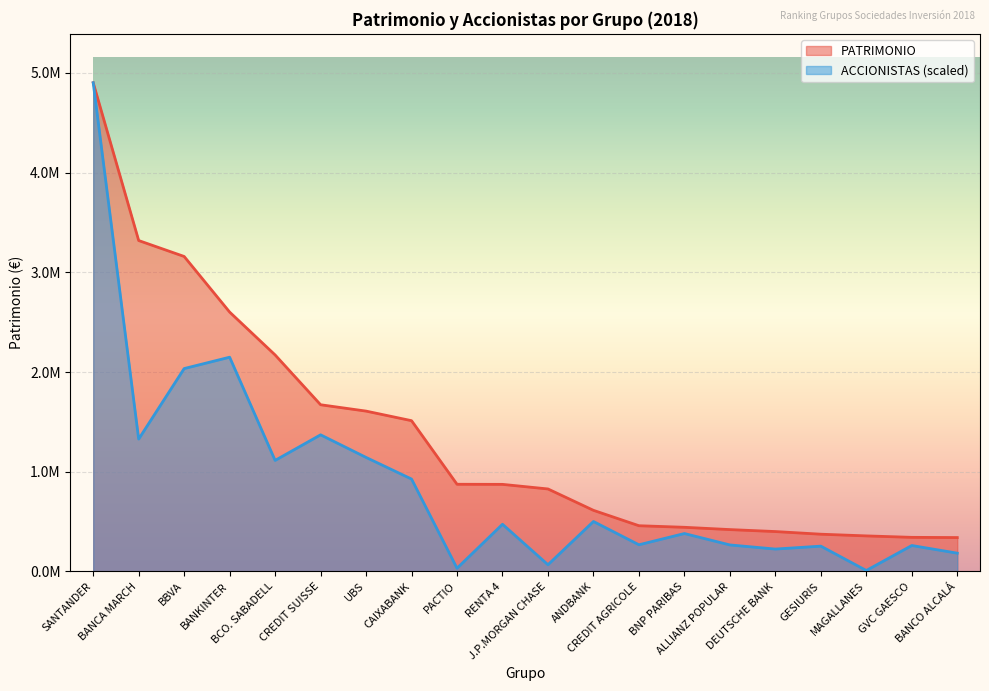

At which label is ACCIONISTAS closest to 2455247?

BANKINTER